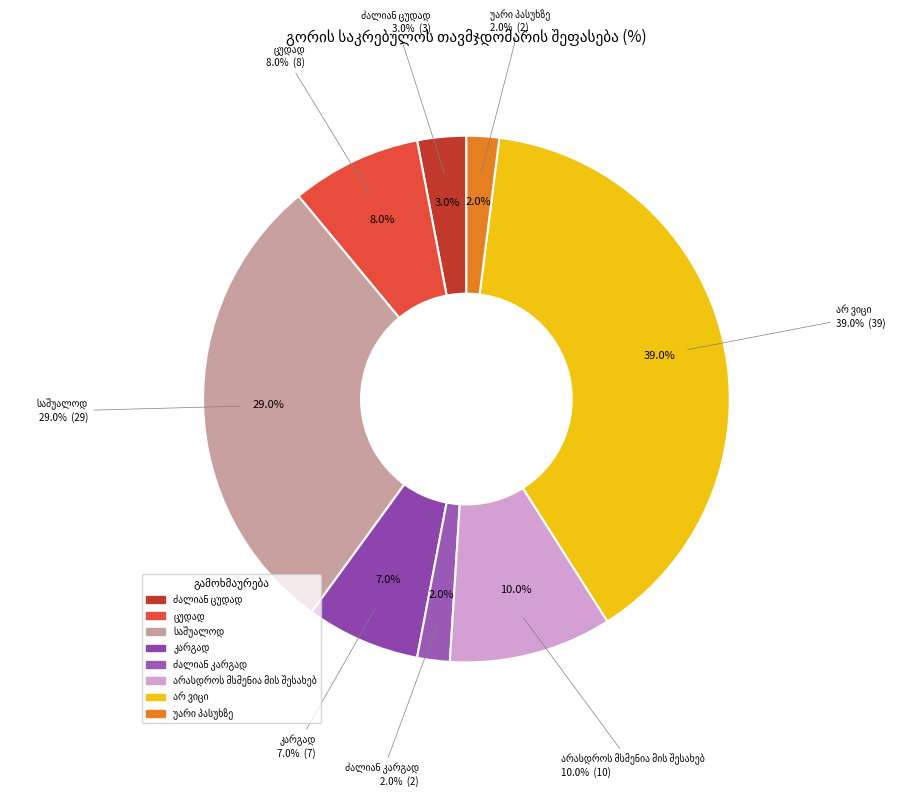

Rank the categories by value from lowest to highest.

ძალიან კარგად, უარი პასუხზე, ძალიან ცუდად, კარგად, ცუდად, არასდროს მსმენია მის შესახებ, საშუალოდ, არ ვიცი